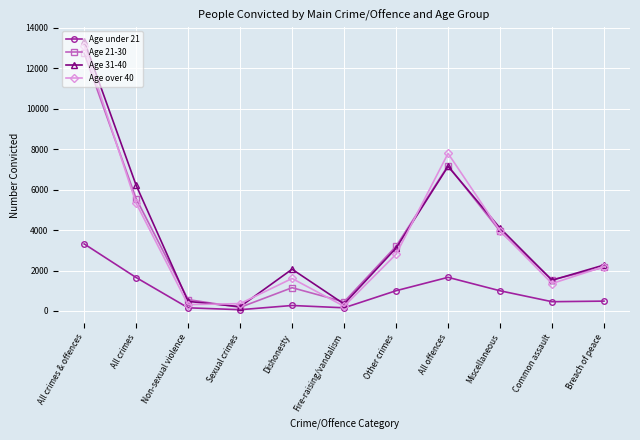

How many values in the Age 31-40 series are below 2271?

5